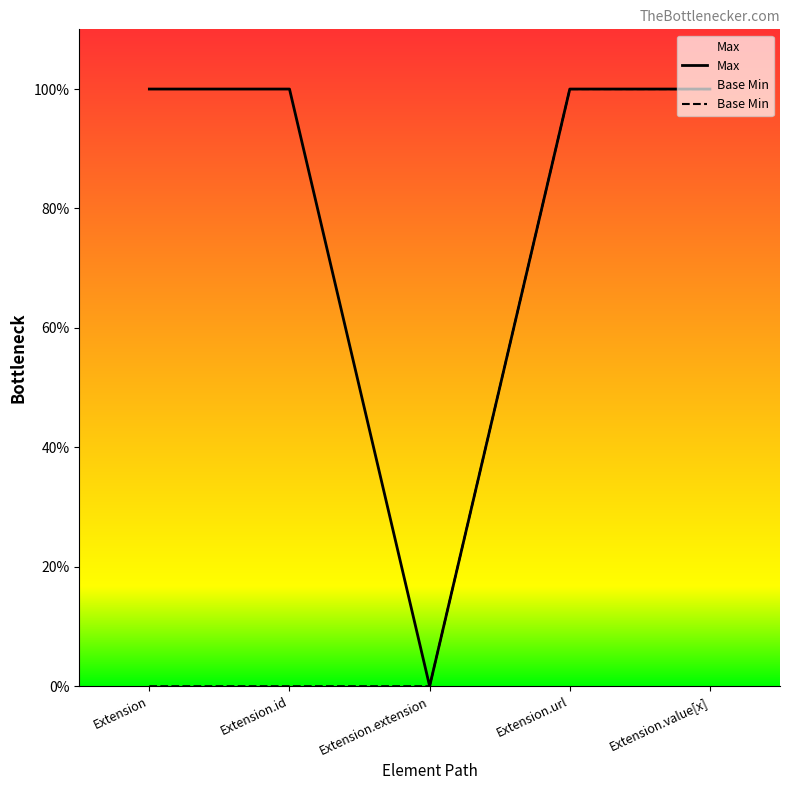

What are all the series names shown in the legend?

Max, Base Min